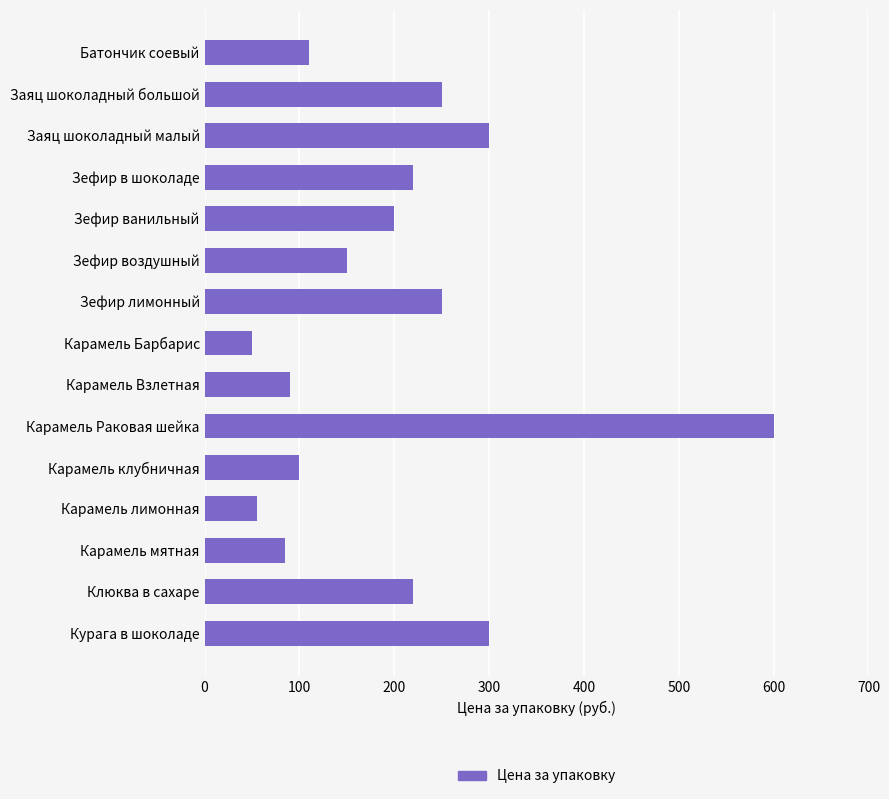

What position from the top is Курага в шоколаде?

15